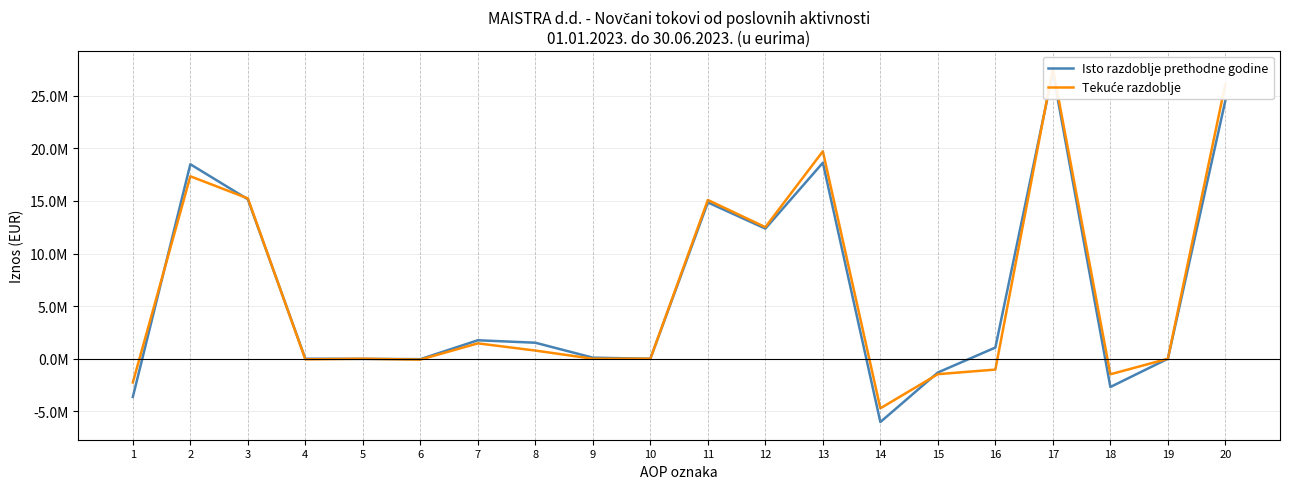

Which series has the largest range (max minus min)?

Isto razdoblje prethodne godine